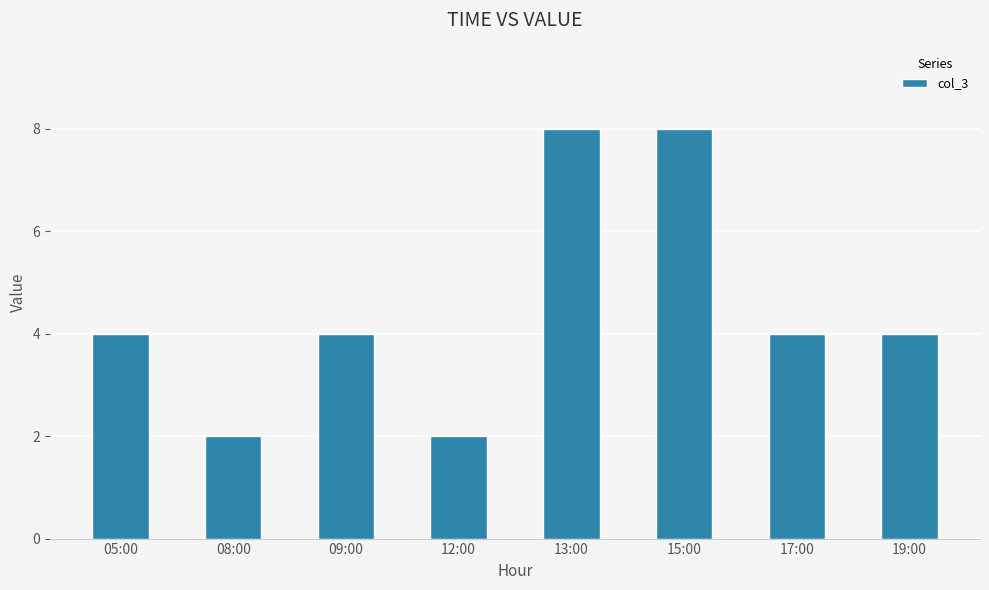

Between 15:00 and 05:00, which is larger?

15:00